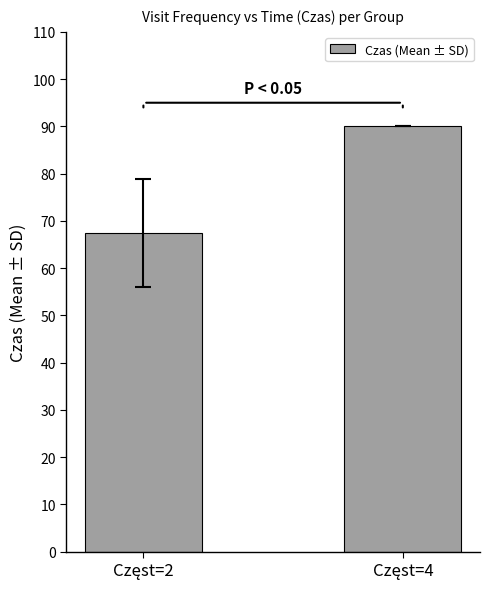

Reading left to right, list all the values displayed in this chart.

67.5	90.0